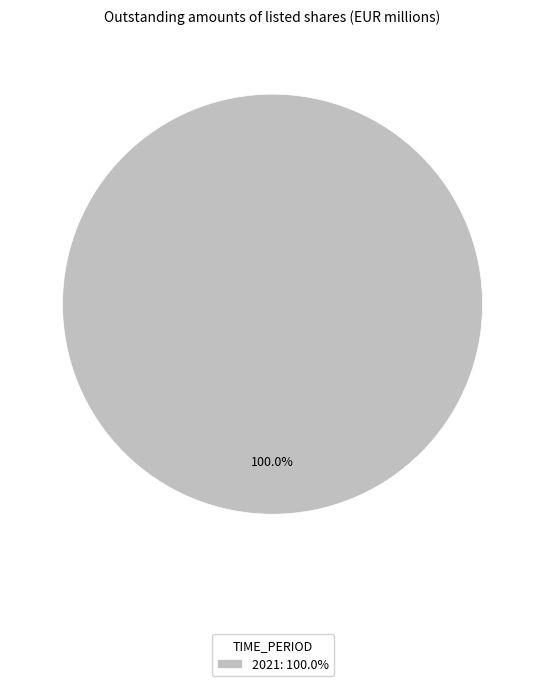

What is the majority slice?

2021: 100.0%